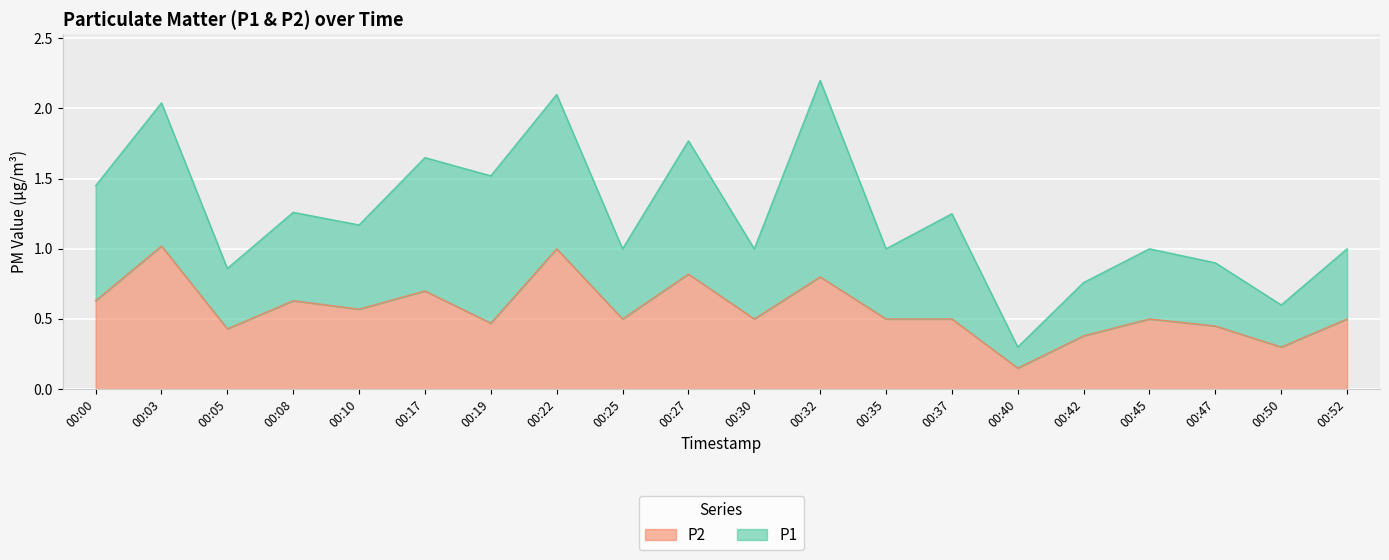

What is the change in value from 00:05 to 00:35?

+0.1